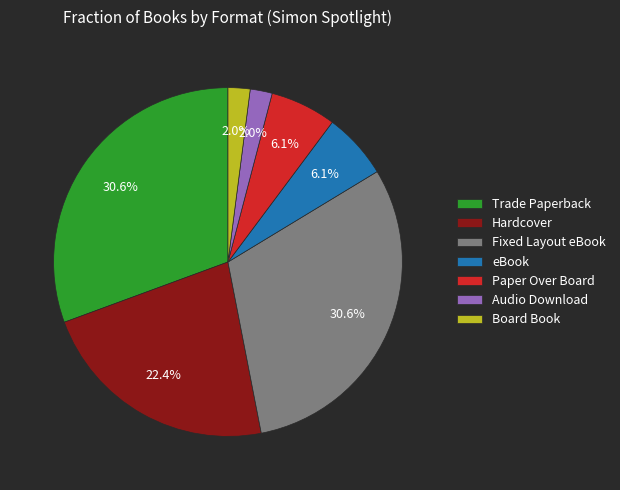

To the nearest percent, what percentage of the pie is Fixed Layout eBook?

31%